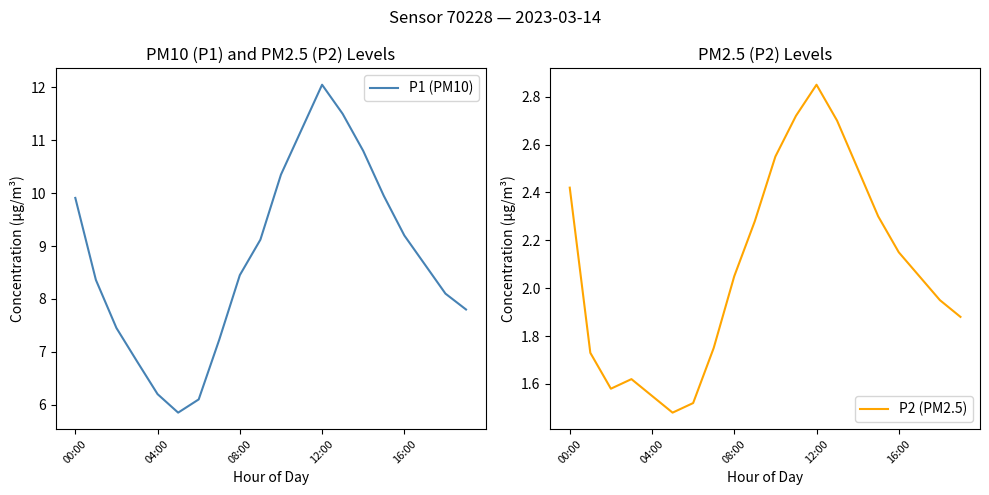

What is the maximum value for P1 (PM10)?

12.1